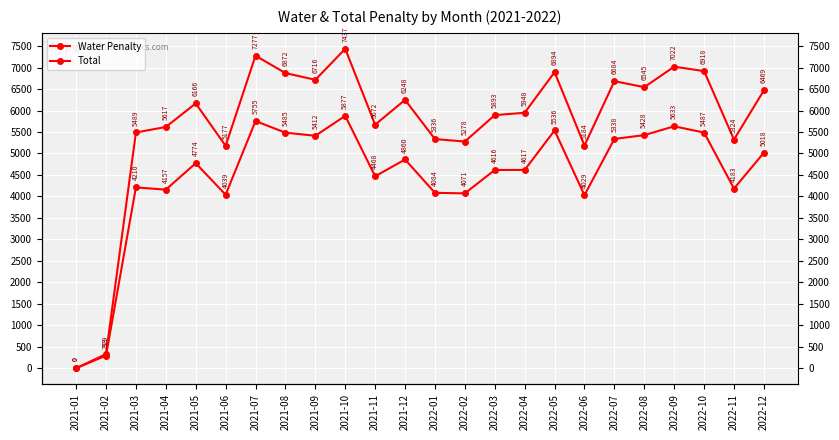

Is the value of Total at 2021-02 greater than the value of Water Penalty at 2022-06?

No